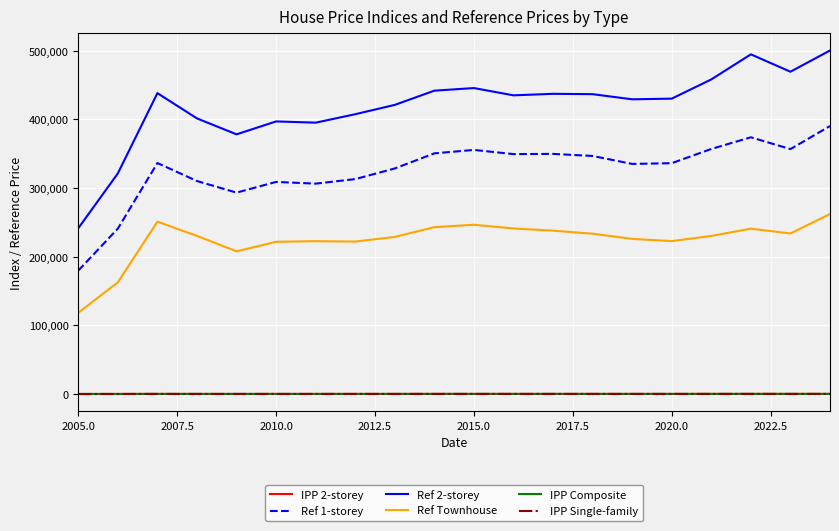

What is the maximum value shown in the chart?

500400.0